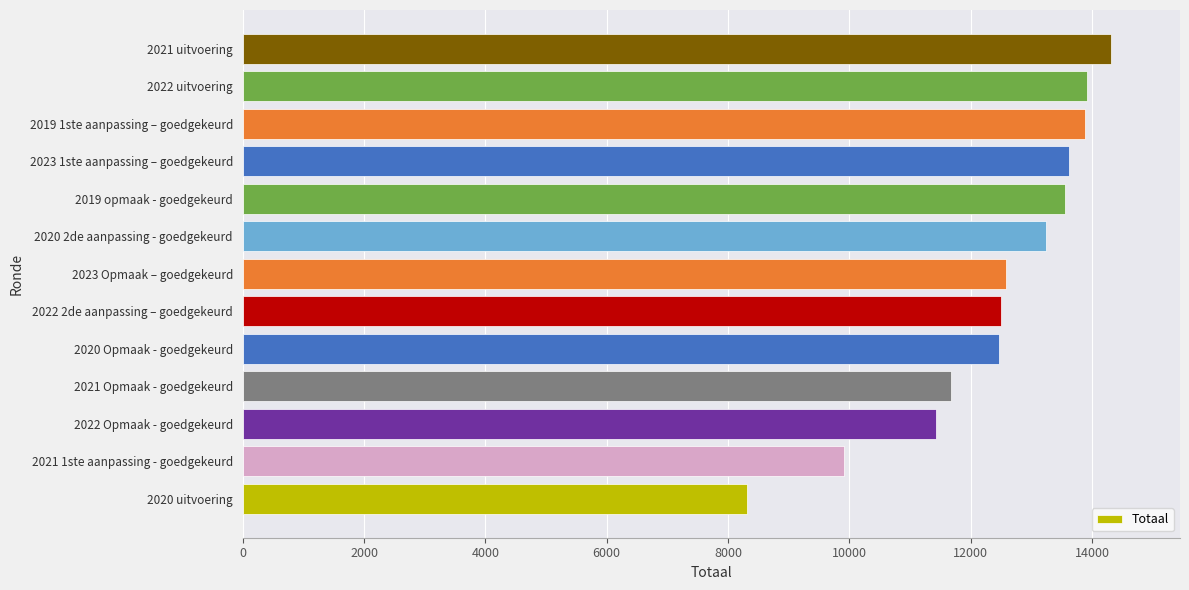

What is the change in value from 2021 1ste aanpassing - goedgekeurd to 2021 uitvoering?

+4386